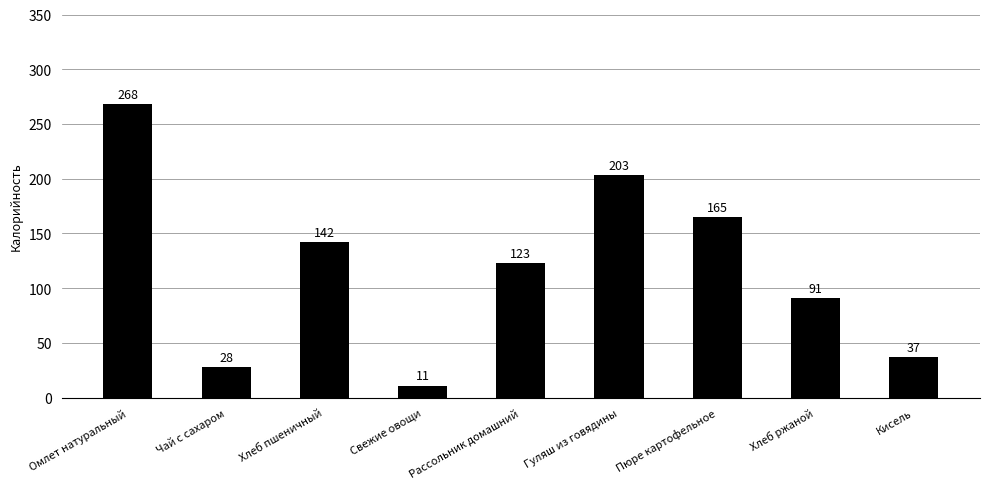

Reading left to right, list all the values displayed in this chart.

268	28	142	11	123	203	165	91	37